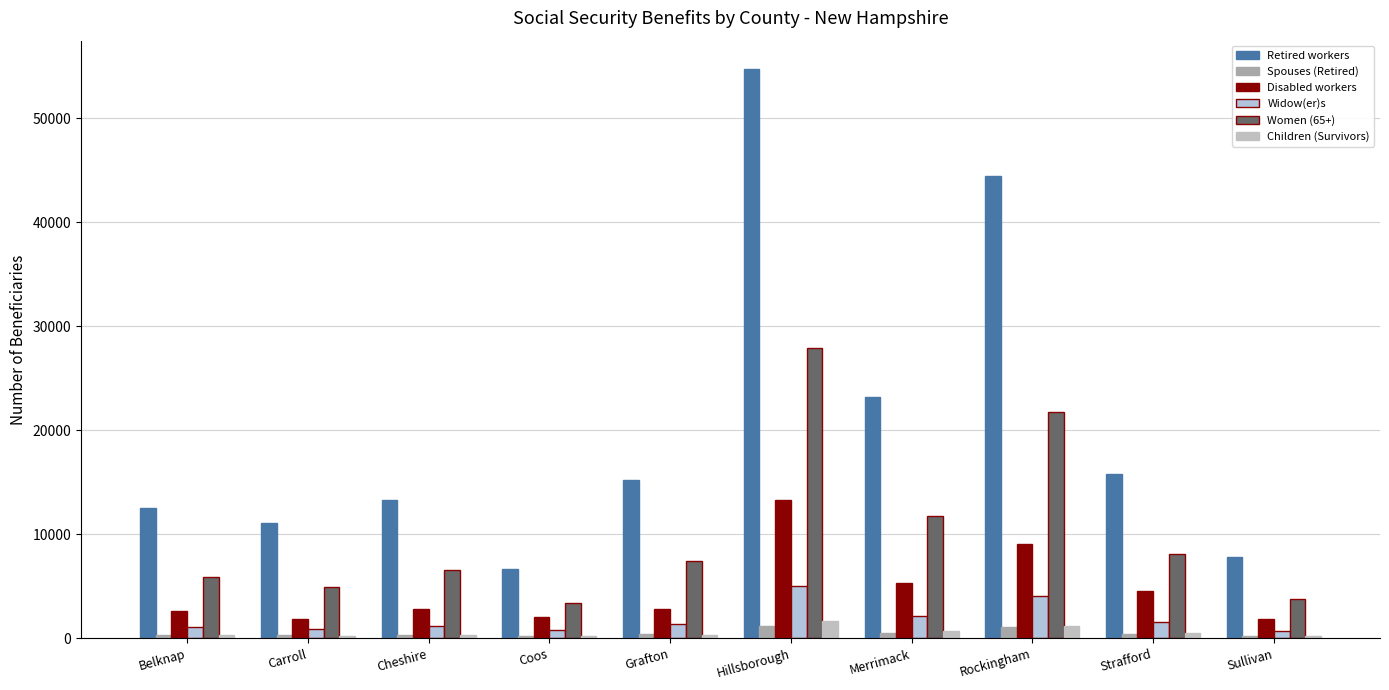

The Retired workers series shows 44477 at Rockingham. True or false?

True